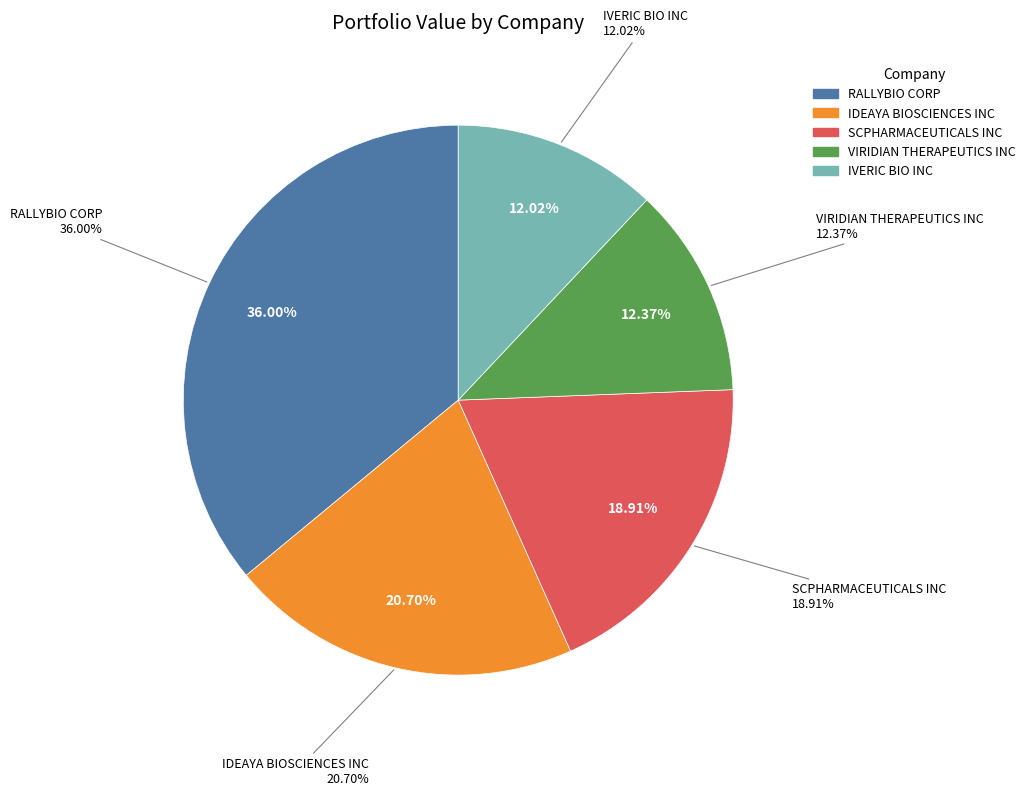

What percentage do RALLYBIO CORP and VIRIDIAN THERAPEUTICS INC together represent?

48.4%